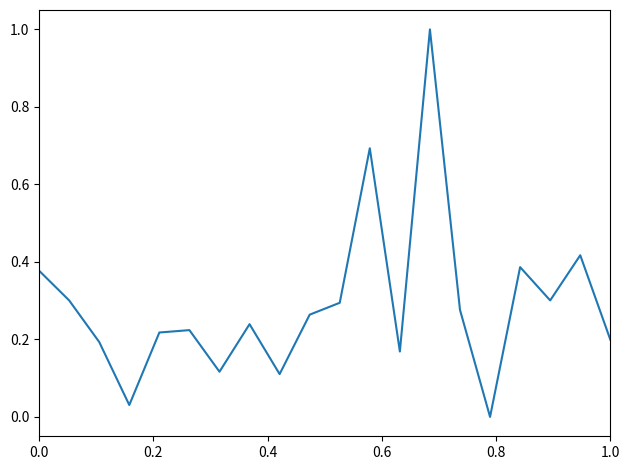

Does the chart have visible grid lines?

No